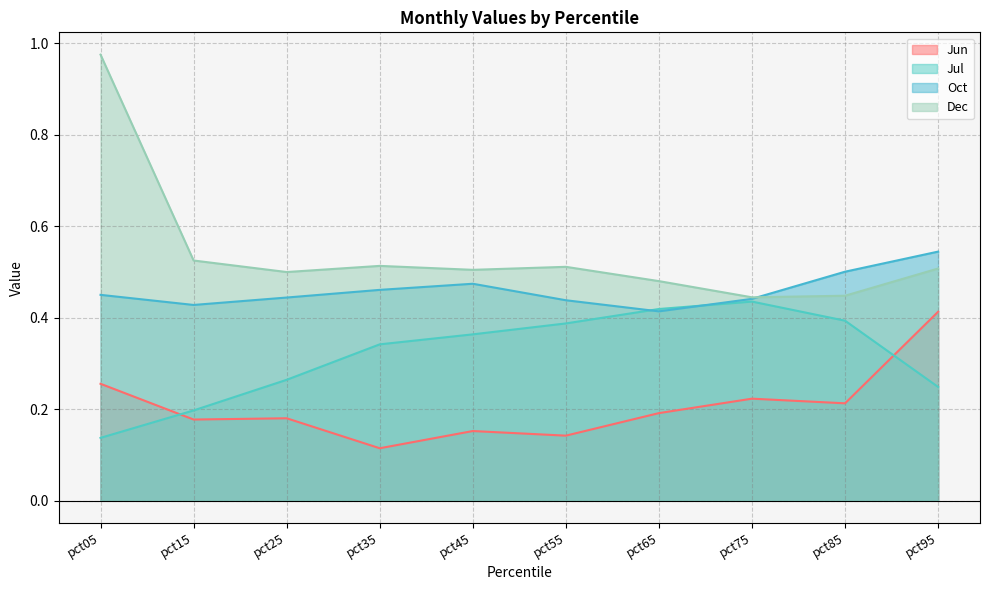

Reading left to right, extract all data points from this chart.

Jun: 0.3	0.2	0.2	0.1	0.2	0.1	0.2	0.2	0.2	0.4
Jul: 0.1	0.2	0.3	0.3	0.4	0.4	0.4	0.4	0.4	0.2
Oct: 0.4	0.4	0.4	0.5	0.5	0.4	0.4	0.4	0.5	0.5
Dec: 1.0	0.5	0.5	0.5	0.5	0.5	0.5	0.4	0.4	0.5